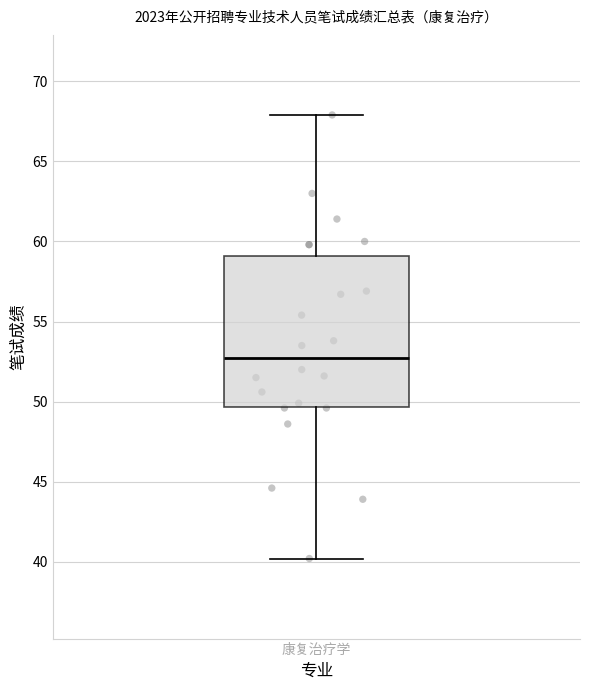

Transcribe this box plot: give where the median line is, the range the box spans, and where the two whiskers end, as read against the y-axis. The values are not printed on the chart, so give them approximately, as read against the axis.

median 53.0, box 49.5 to 59.0, whiskers 40.0 to 68.0